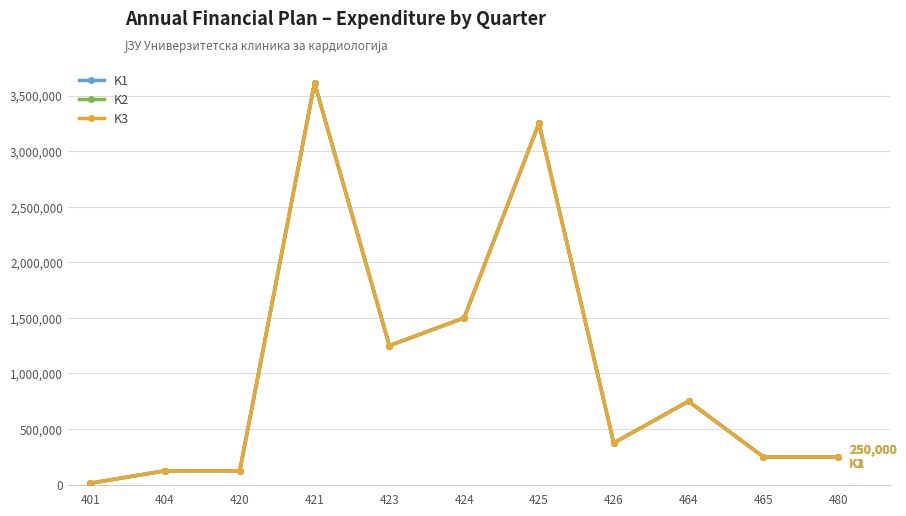

Reading right to left, list all the values displayed in this chart.

K1: 480=250000	465=250000	464=750000	426=375000	425=3250000	424=1500000	423=1250000	421=3612500	420=125000	404=125000	401=12500
K2: 480=250000	465=250000	464=750000	426=375000	425=3250000	424=1500000	423=1250000	421=3612500	420=125000	404=125000	401=12500
K3: 480=250000	465=250000	464=750000	426=375000	425=3250000	424=1500000	423=1250000	421=3612500	420=125000	404=125000	401=12500